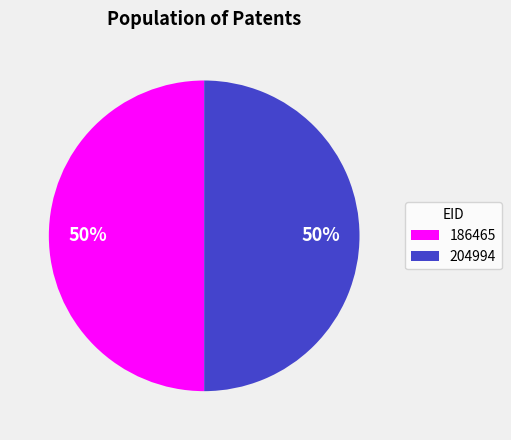

Count the number of slices in the pie.

2